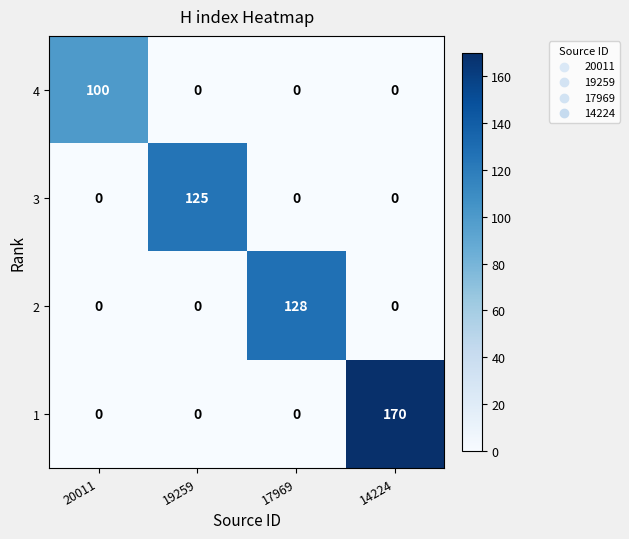

At which category is the sum across all series the highest?

14224